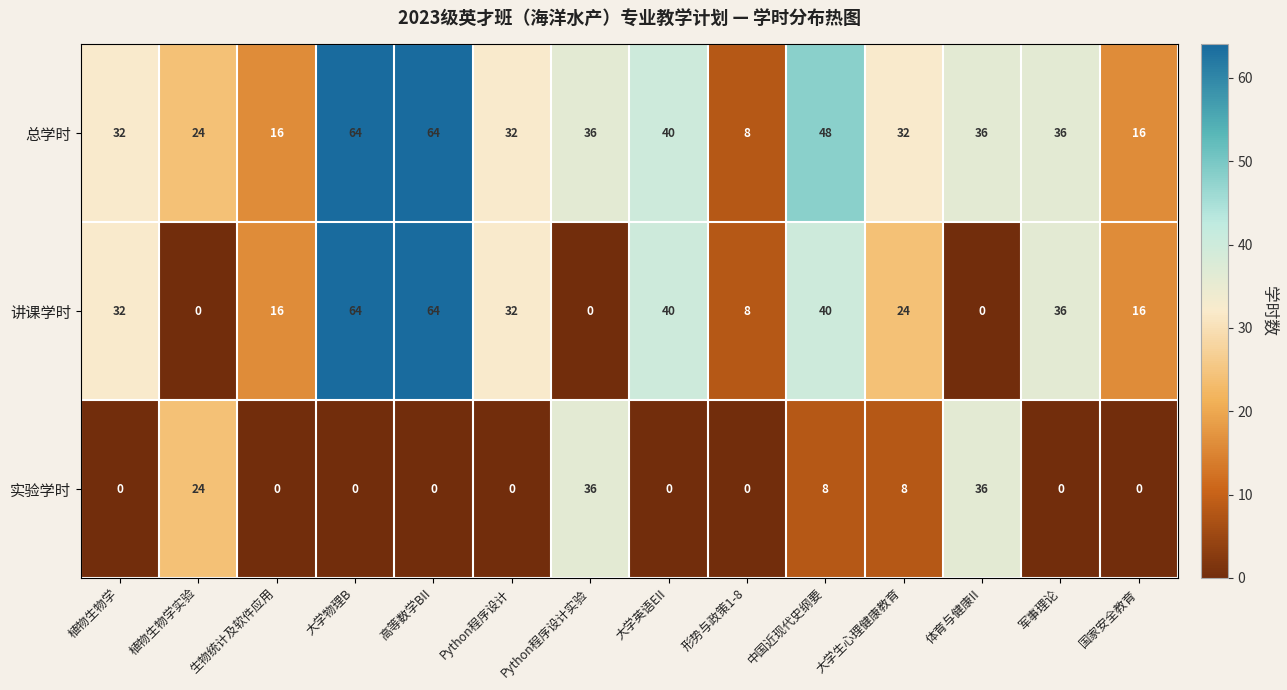

The value of 实验学时 at 大学英语EII is 12. True or false?

False